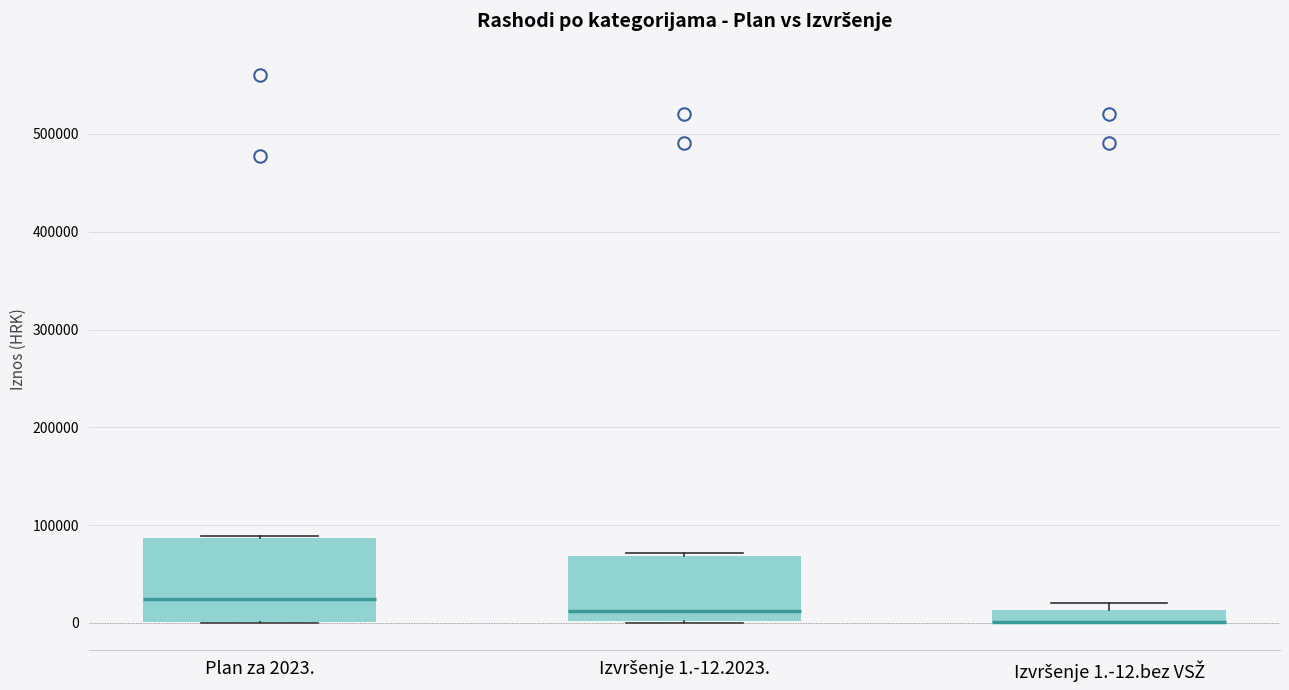

Where is the upper edge of the box for Izvršenje 1.-12.2023. on the y-axis? The values are not printed on the chart, so give them approximately, as read against the axis.

70000